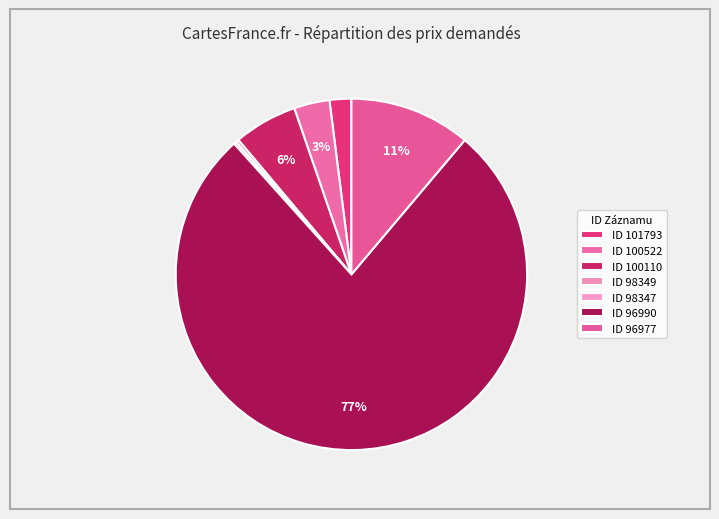

How many slices are in this pie chart?

7